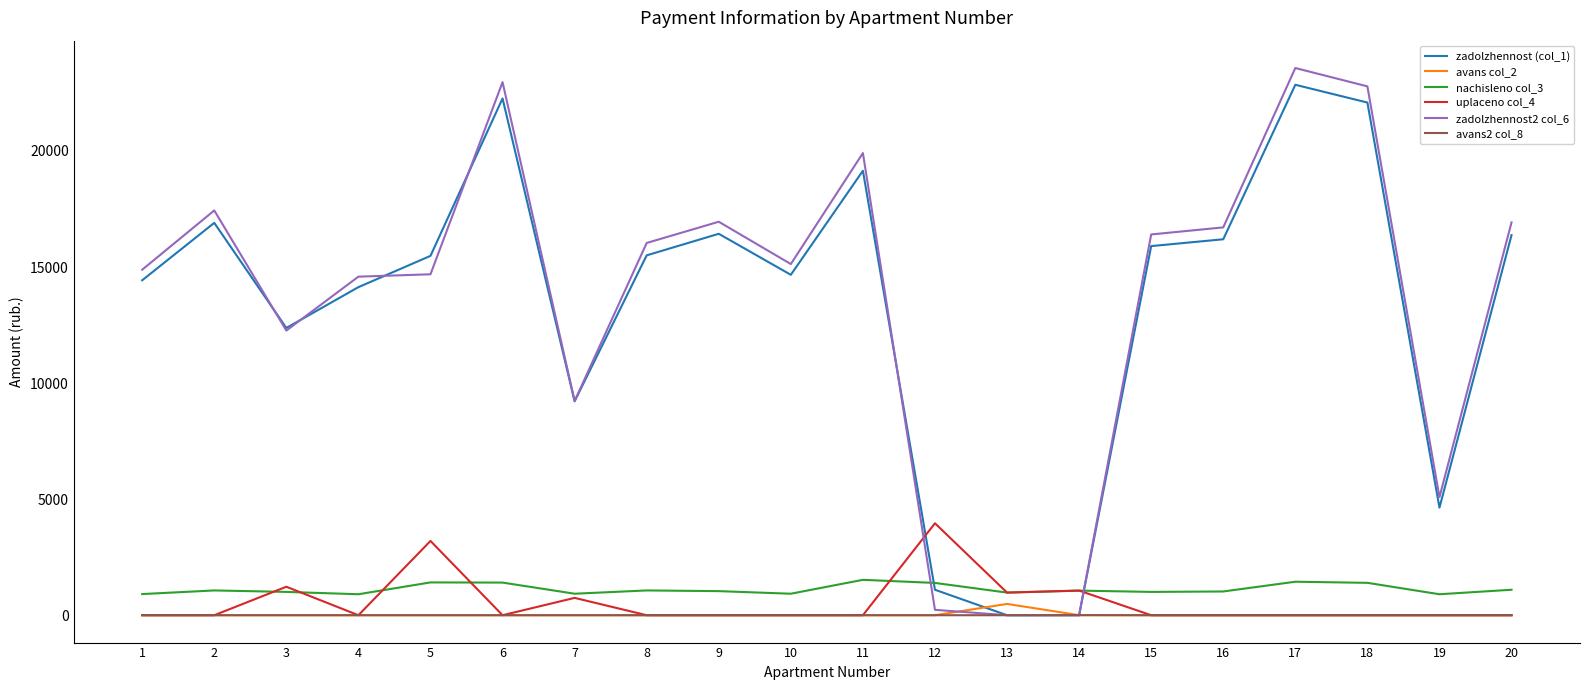

The value of uplaceno col_4 at 10 is -1643.1. True or false?

False